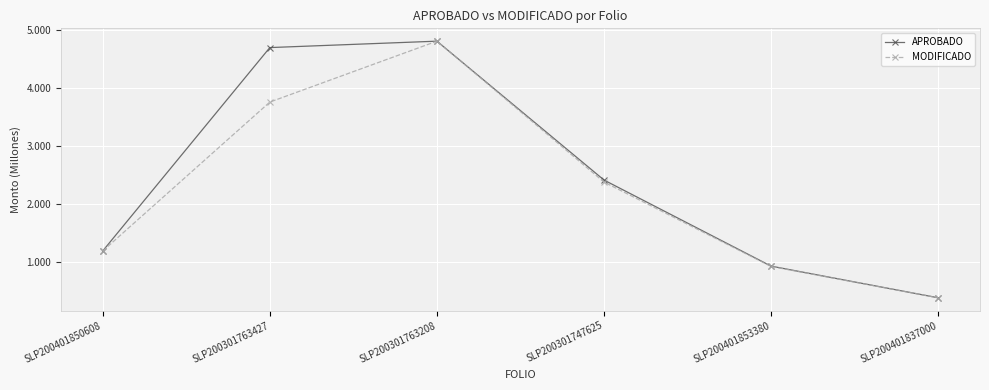

Rank the series by their average value, from lowest to highest.

MODIFICADO, APROBADO